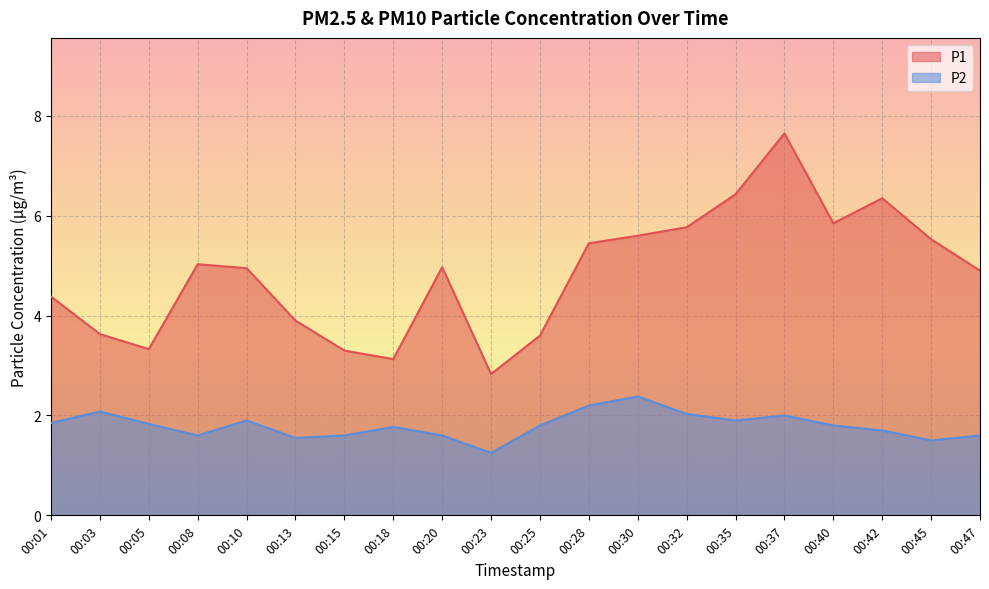

What is the average value of the P1 series?

4.8